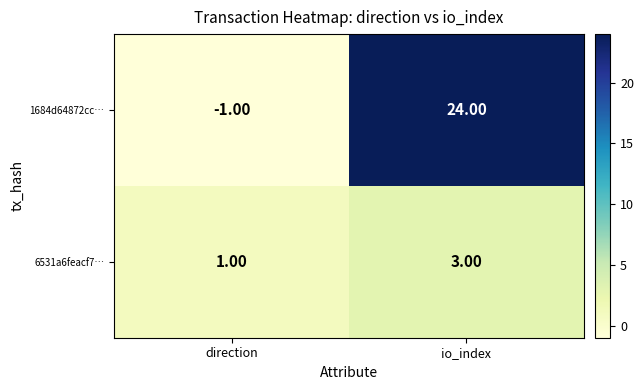

Which series has the largest total across all categories?

1684d64872cc…